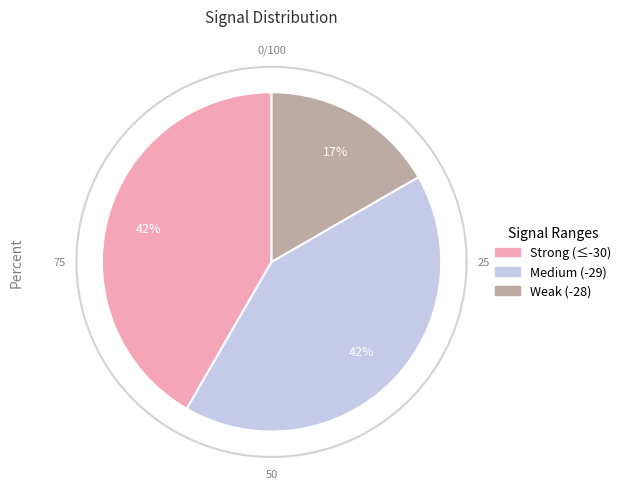

Is there any slice that represents more than half of the pie?

No